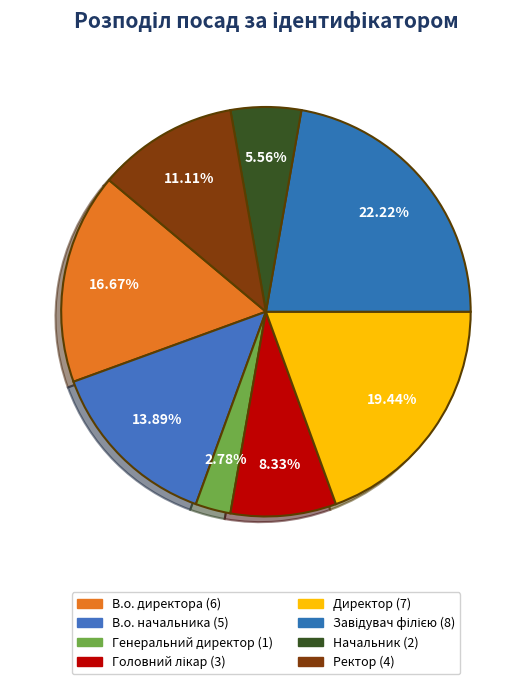

How many segments does this pie chart have?

8